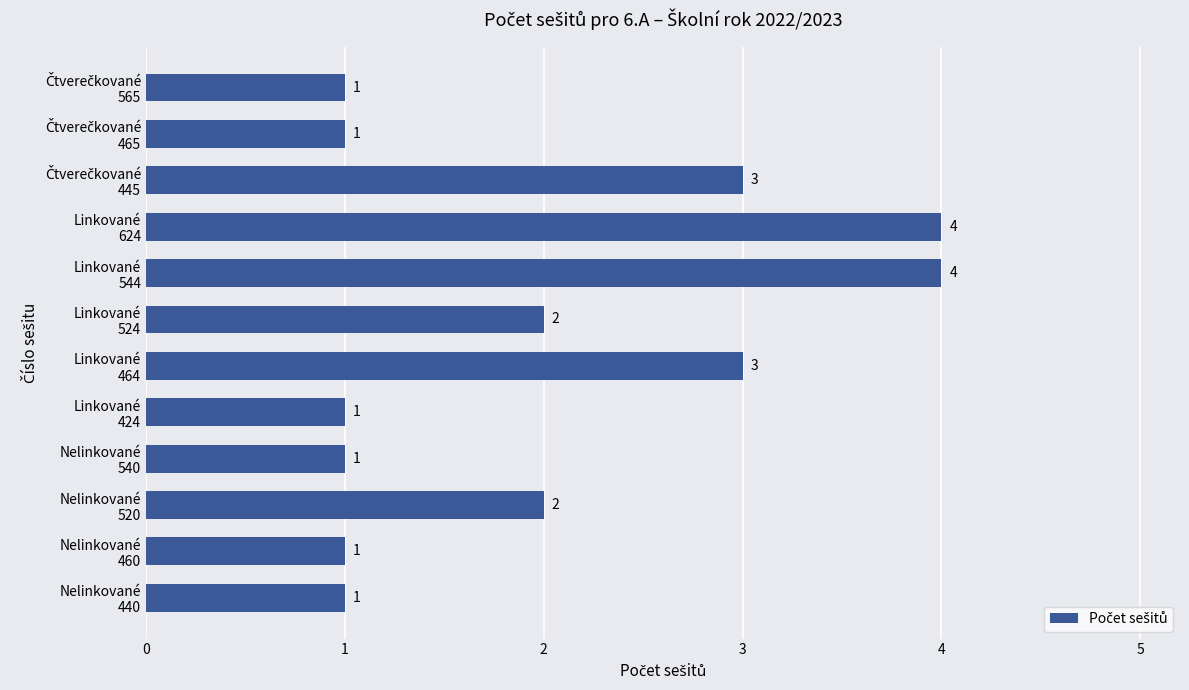

How many values are below 2?

6